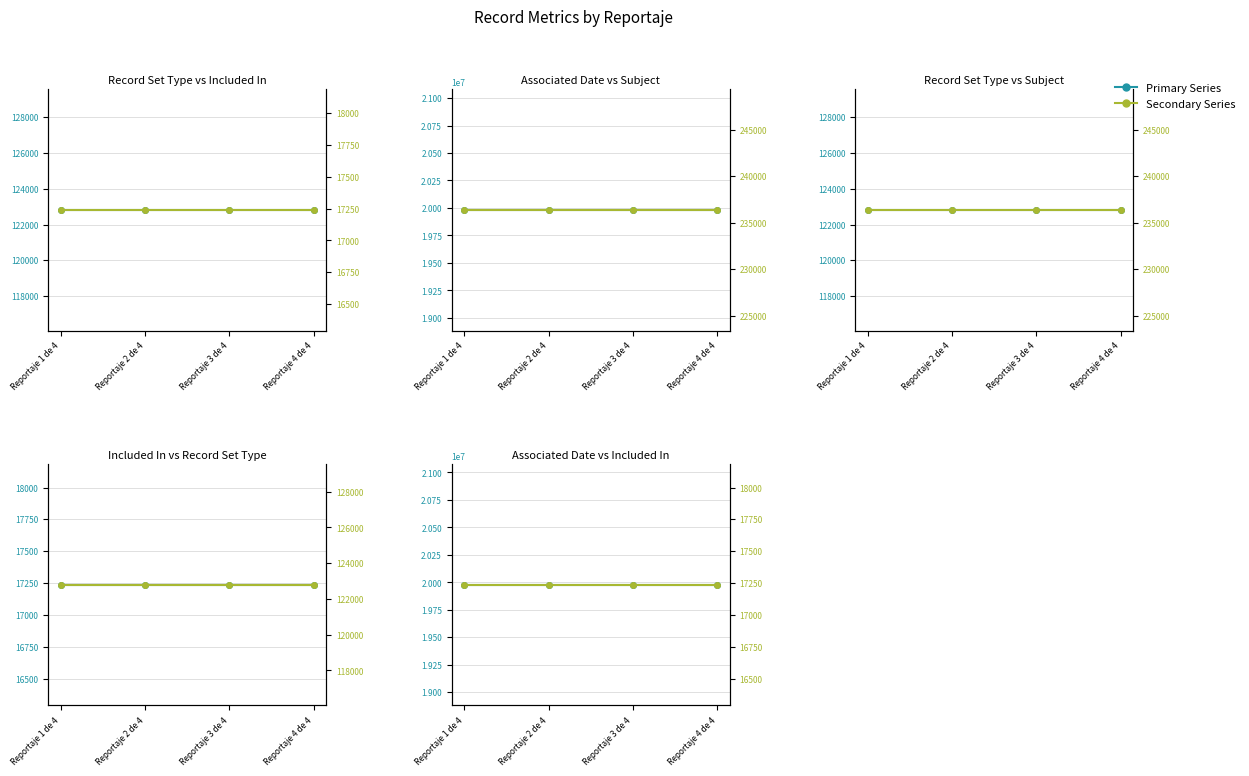

True or false: Included in and Has record set type cross at least once.

False